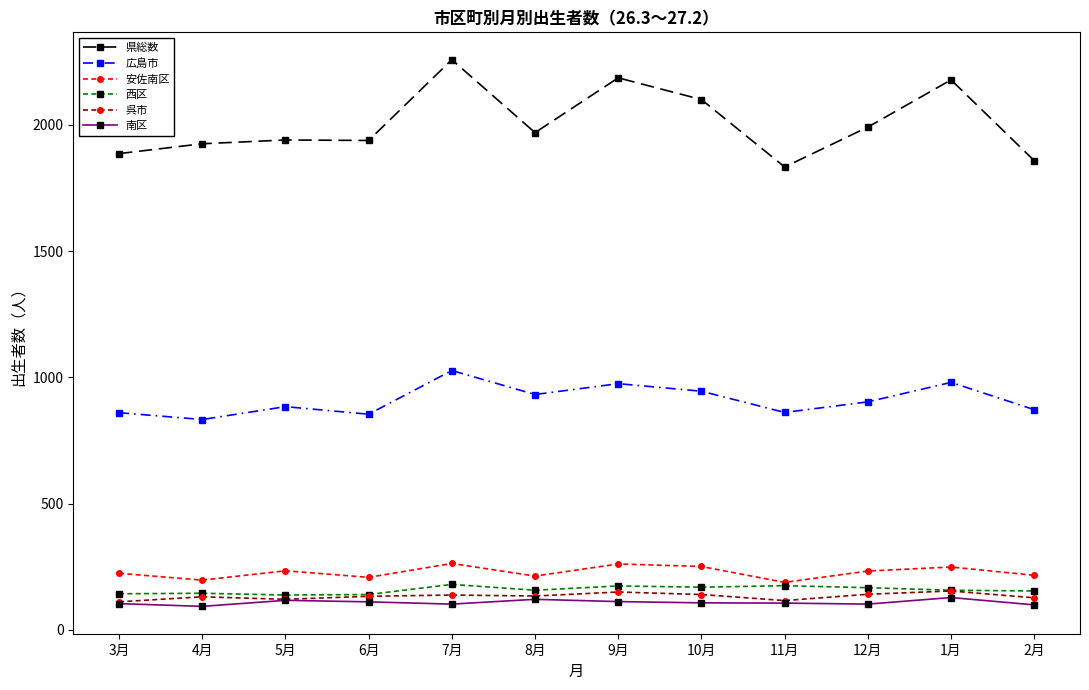

What is the label of the 12th point from the left?

2月